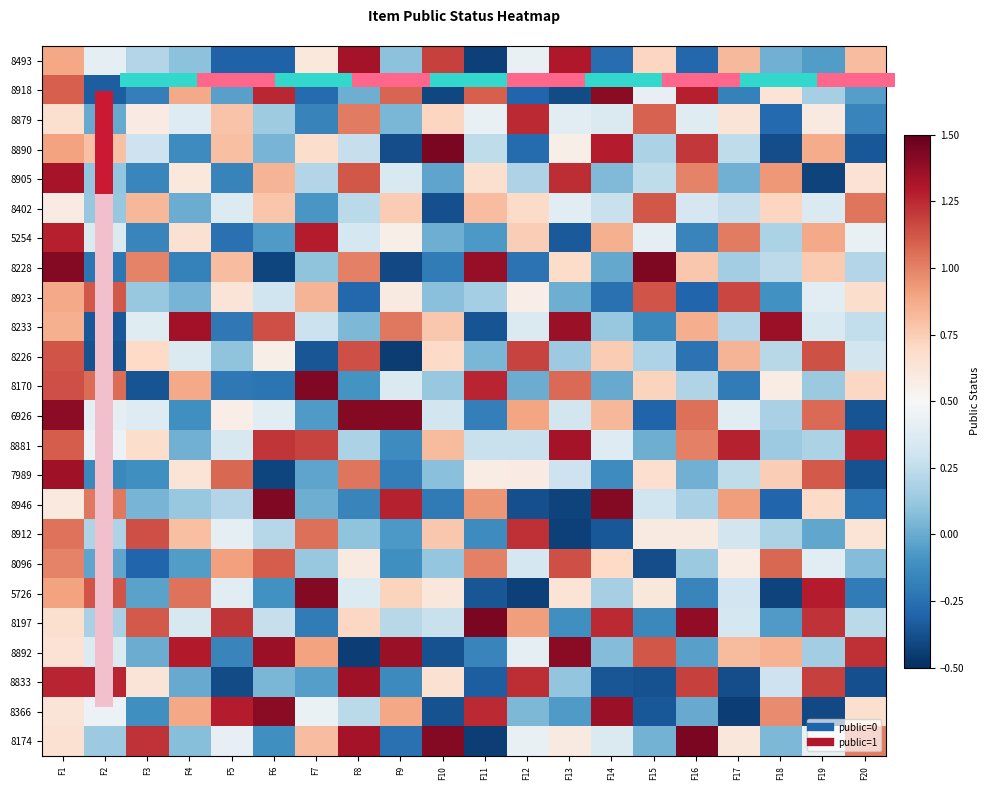

Reading left to right, extract all data points from this chart.

8493: F1=0.9	F2=0.4	F3=0.2	F4=0.1	F5=-0.3	F6=-0.3	F7=0.6	F8=1.3	F9=0.1	F10=1.2	F11=-0.4	F12=0.4	F13=1.3	F14=-0.3	F15=0.7	F16=-0.3	F17=0.8	F18=0.0	F19=-0.1	F20=0.8
8918: F1=1.1	F2=-0.3	F3=-0.2	F4=0.9	F5=-0.0	F6=1.3	F7=-0.3	F8=0.0	F9=1.1	F10=-0.4	F11=1.1	F12=-0.3	F13=-0.4	F14=1.4	F15=0.4	F16=1.3	F17=-0.2	F18=0.6	F19=0.2	F20=-0.1
8879: F1=0.7	F2=-0.0	F3=0.6	F4=0.4	F5=0.8	F6=0.1	F7=-0.2	F8=1.0	F9=0.0	F10=0.7	F11=0.4	F12=1.2	F13=0.4	F14=0.4	F15=1.1	F16=0.4	F17=0.6	F18=-0.3	F19=0.6	F20=-0.2
8890: F1=0.9	F2=0.8	F3=0.3	F4=-0.1	F5=0.8	F6=0.0	F7=0.7	F8=0.3	F9=-0.4	F10=1.4	F11=0.2	F12=-0.3	F13=0.6	F14=1.3	F15=0.2	F16=1.2	F17=0.2	F18=-0.4	F19=0.9	F20=-0.3
8905: F1=1.3	F2=0.1	F3=-0.2	F4=0.6	F5=-0.2	F6=0.8	F7=0.2	F8=1.1	F9=0.3	F10=-0.0	F11=0.7	F12=0.2	F13=1.2	F14=0.1	F15=0.2	F16=1.0	F17=0.0	F18=0.9	F19=-0.4	F20=0.6
8402: F1=0.6	F2=0.1	F3=0.8	F4=0.0	F5=0.4	F6=0.8	F7=-0.1	F8=0.2	F9=0.8	F10=-0.4	F11=0.8	F12=0.7	F13=0.4	F14=0.3	F15=1.1	F16=0.3	F17=0.3	F18=0.7	F19=0.4	F20=1.0
5254: F1=1.3	F2=0.4	F3=-0.2	F4=0.6	F5=-0.2	F6=-0.1	F7=1.3	F8=0.3	F9=0.6	F10=0.0	F11=-0.1	F12=0.7	F13=-0.3	F14=0.9	F15=0.4	F16=-0.2	F17=1.0	F18=0.2	F19=0.9	F20=0.4
8228: F1=1.4	F2=-0.2	F3=1.0	F4=-0.2	F5=0.8	F6=-0.4	F7=0.1	F8=1.0	F9=-0.4	F10=-0.2	F11=1.4	F12=-0.2	F13=0.7	F14=-0.0	F15=1.4	F16=0.8	F17=0.2	F18=0.2	F19=0.8	F20=0.2
8923: F1=0.9	F2=1.1	F3=0.1	F4=0.0	F5=0.6	F6=0.3	F7=0.8	F8=-0.3	F9=0.6	F10=0.1	F11=0.2	F12=0.6	F13=0.0	F14=-0.2	F15=1.1	F16=-0.3	F17=1.2	F18=-0.1	F19=0.4	F20=0.7
8233: F1=0.9	F2=-0.3	F3=0.4	F4=1.3	F5=-0.2	F6=1.1	F7=0.3	F8=0.0	F9=1.0	F10=0.8	F11=-0.4	F12=0.4	F13=1.4	F14=0.1	F15=-0.1	F16=0.9	F17=0.2	F18=1.4	F19=0.3	F20=0.3
8226: F1=1.1	F2=-0.4	F3=0.7	F4=0.4	F5=0.1	F6=0.6	F7=-0.4	F8=1.1	F9=-0.4	F10=0.7	F11=0.0	F12=1.2	F13=0.1	F14=0.8	F15=0.2	F16=-0.2	F17=0.8	F18=0.2	F19=1.1	F20=0.3
8170: F1=1.1	F2=1.1	F3=-0.4	F4=0.9	F5=-0.2	F6=-0.2	F7=1.4	F8=-0.1	F9=0.4	F10=0.1	F11=1.3	F12=0.0	F13=1.1	F14=-0.0	F15=0.7	F16=0.2	F17=-0.2	F18=0.6	F19=0.1	F20=0.7
6926: F1=1.4	F2=0.4	F3=0.4	F4=-0.1	F5=0.6	F6=0.4	F7=-0.1	F8=1.4	F9=1.4	F10=0.3	F11=-0.2	F12=0.9	F13=0.3	F14=0.8	F15=-0.3	F16=1.1	F17=0.4	F18=0.2	F19=1.1	F20=-0.4
8881: F1=1.1	F2=0.4	F3=0.7	F4=0.0	F5=0.3	F6=1.2	F7=1.2	F8=0.2	F9=-0.1	F10=0.8	F11=0.3	F12=0.3	F13=1.3	F14=0.4	F15=0.0	F16=1.0	F17=1.3	F18=0.1	F19=0.2	F20=1.3
7989: F1=1.4	F2=-0.1	F3=-0.1	F4=0.6	F5=1.1	F6=-0.4	F7=-0.0	F8=1.0	F9=-0.2	F10=0.1	F11=0.6	F12=0.6	F13=0.3	F14=-0.1	F15=0.7	F16=0.0	F17=0.2	F18=0.7	F19=1.1	F20=-0.4
8946: F1=0.6	F2=1.0	F3=0.0	F4=0.1	F5=0.2	F6=1.4	F7=0.0	F8=-0.2	F9=1.3	F10=-0.2	F11=0.9	F12=-0.4	F13=-0.4	F14=1.4	F15=0.3	F16=0.2	F17=0.9	F18=-0.3	F19=0.7	F20=-0.2
8912: F1=1.0	F2=0.2	F3=1.1	F4=0.8	F5=0.4	F6=0.2	F7=1.0	F8=0.1	F9=-0.1	F10=0.8	F11=-0.1	F12=1.2	F13=-0.4	F14=-0.3	F15=0.6	F16=0.6	F17=0.3	F18=0.2	F19=-0.0	F20=0.6
8096: F1=1.0	F2=-0.0	F3=-0.3	F4=-0.1	F5=0.9	F6=1.1	F7=0.1	F8=0.6	F9=-0.1	F10=0.1	F11=1.0	F12=0.3	F13=1.1	F14=0.7	F15=-0.4	F16=0.1	F17=0.6	F18=1.1	F19=0.4	F20=0.1
5726: F1=0.9	F2=1.1	F3=-0.0	F4=1.0	F5=0.4	F6=-0.1	F7=1.4	F8=0.4	F9=0.7	F10=0.6	F11=-0.4	F12=-0.4	F13=0.6	F14=0.2	F15=0.6	F16=-0.2	F17=0.3	F18=-0.4	F19=1.3	F20=-0.2
8197: F1=0.7	F2=0.2	F3=1.1	F4=0.3	F5=1.2	F6=0.3	F7=-0.2	F8=0.7	F9=0.2	F10=0.3	F11=1.4	F12=0.9	F13=-0.1	F14=1.2	F15=-0.1	F16=1.4	F17=0.3	F18=-0.1	F19=1.2	F20=0.2
8892: F1=0.6	F2=0.4	F3=0.0	F4=1.3	F5=-0.2	F6=1.4	F7=0.9	F8=-0.4	F9=1.4	F10=-0.4	F11=-0.2	F12=0.4	F13=1.4	F14=0.1	F15=1.1	F16=-0.0	F17=0.8	F18=0.8	F19=0.2	F20=1.2
8833: F1=1.3	F2=1.3	F3=0.6	F4=-0.0	F5=-0.4	F6=0.0	F7=-0.1	F8=1.3	F9=-0.1	F10=0.7	F11=-0.3	F12=1.2	F13=0.1	F14=-0.4	F15=-0.4	F16=1.2	F17=-0.4	F18=0.3	F19=1.2	F20=-0.4
8366: F1=0.6	F2=0.4	F3=-0.1	F4=0.9	F5=1.3	F6=1.4	F7=0.4	F8=0.2	F9=0.9	F10=-0.4	F11=1.2	F12=0.1	F13=-0.1	F14=1.4	F15=-0.3	F16=-0.0	F17=-0.4	F18=1.0	F19=-0.4	F20=0.7
8174: F1=0.7	F2=0.1	F3=1.2	F4=0.1	F5=0.4	F6=-0.1	F7=0.8	F8=1.3	F9=-0.2	F10=1.4	F11=-0.4	F12=0.4	F13=0.6	F14=0.4	F15=0.0	F16=1.4	F17=0.6	F18=0.0	F19=0.4	F20=1.0